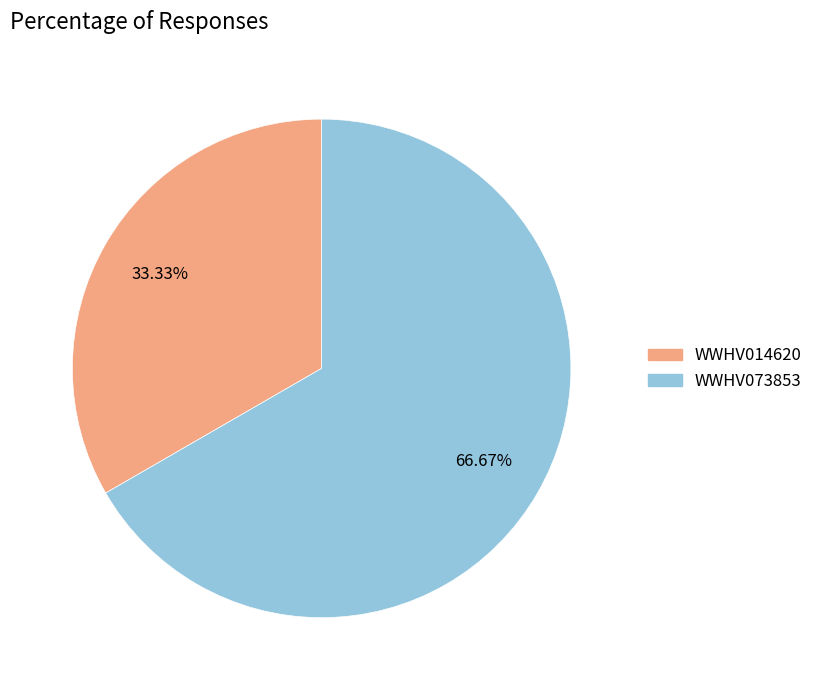

How many slices are in this pie chart?

2